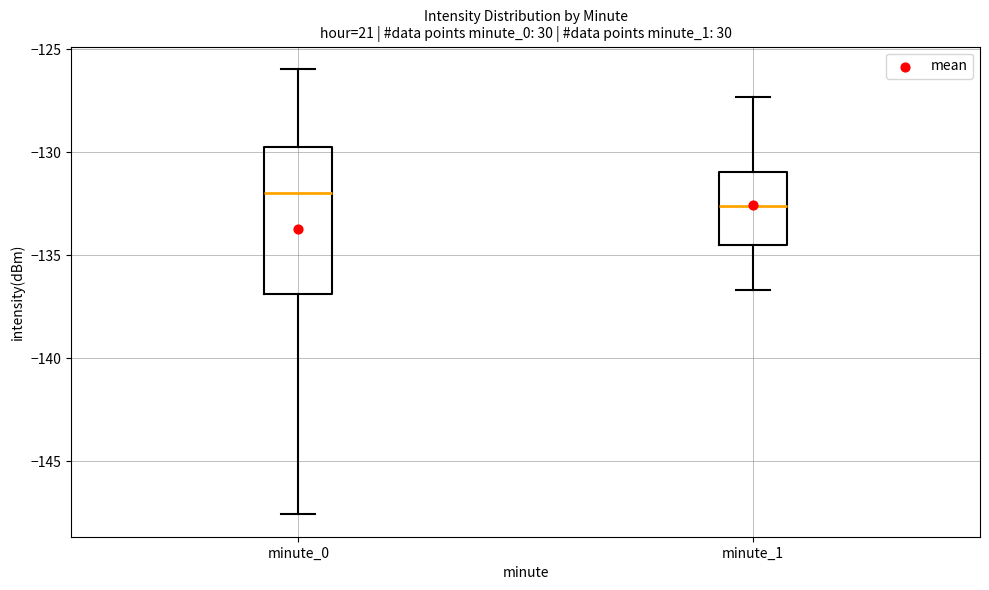

Where does the median line of the box for minute_0 sit on the y-axis? The values are not printed on the chart, so give them approximately, as read against the axis.

-132.0